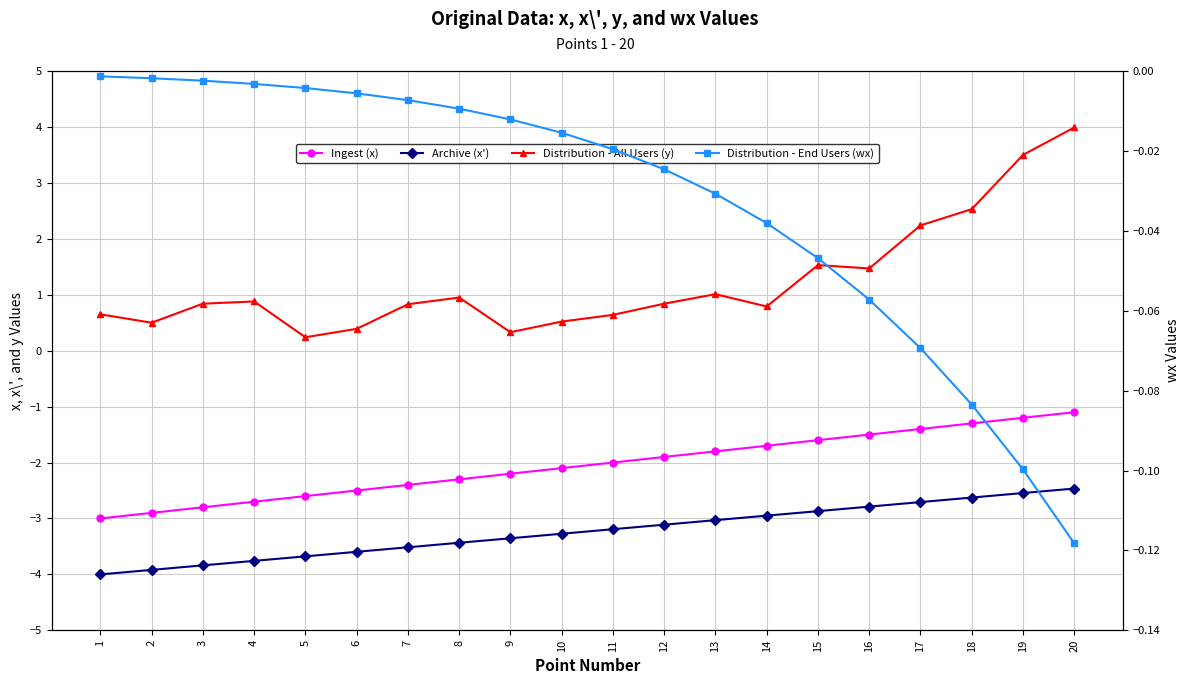

At which label does Archive (x') reach its minimum?

1